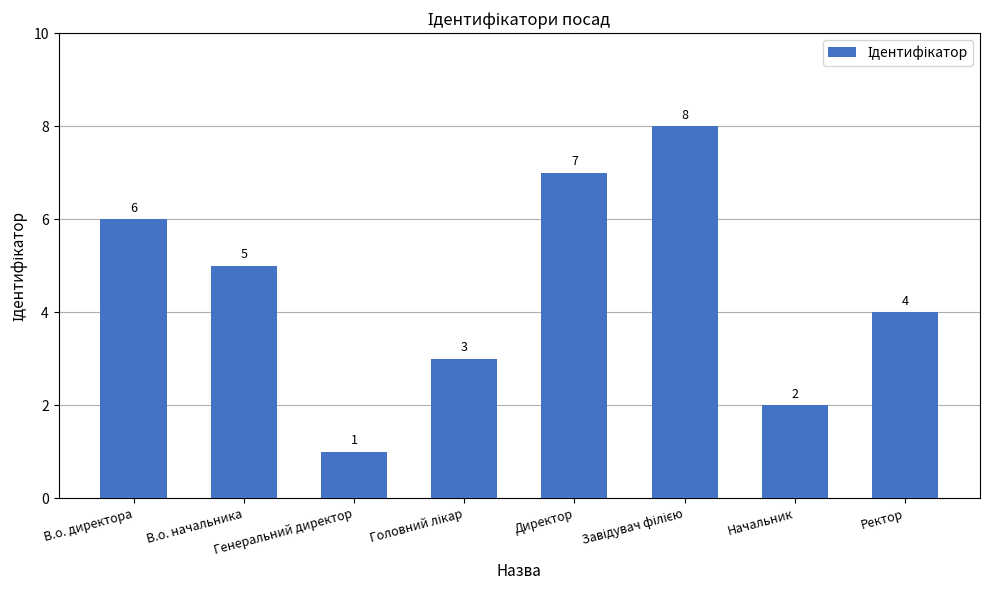

How many distinct data groups are displayed?

1